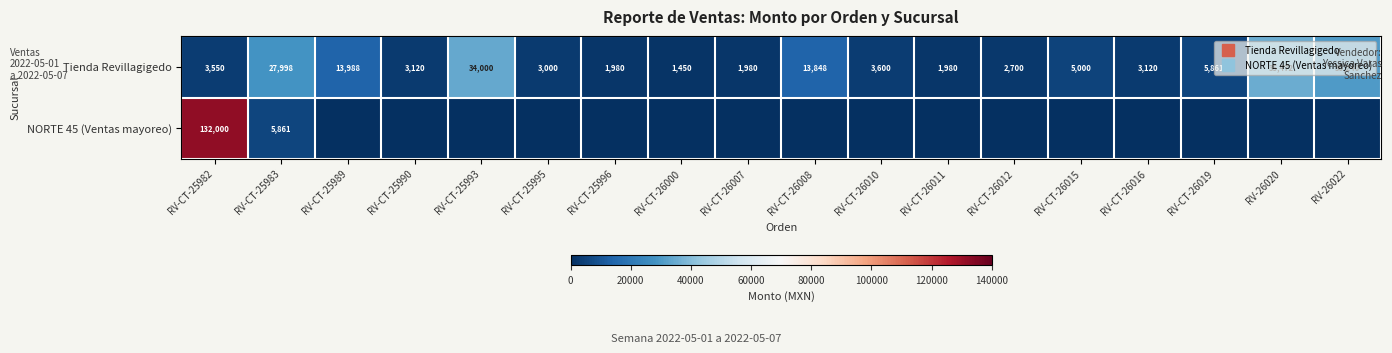

What is the difference between the second highest and minimum values in the NORTE 45 (Ventas mayoreo) series?

5861.0